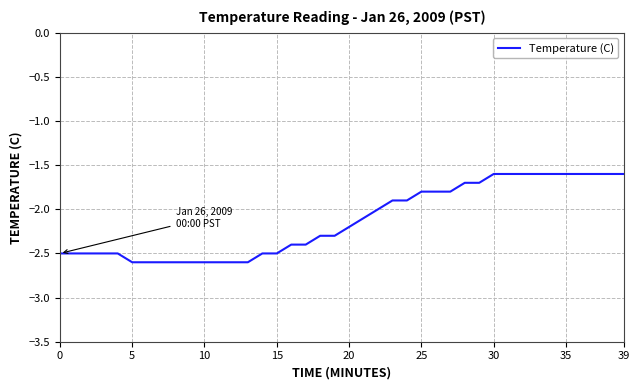

What is the minimum value shown in the chart?

-2.6